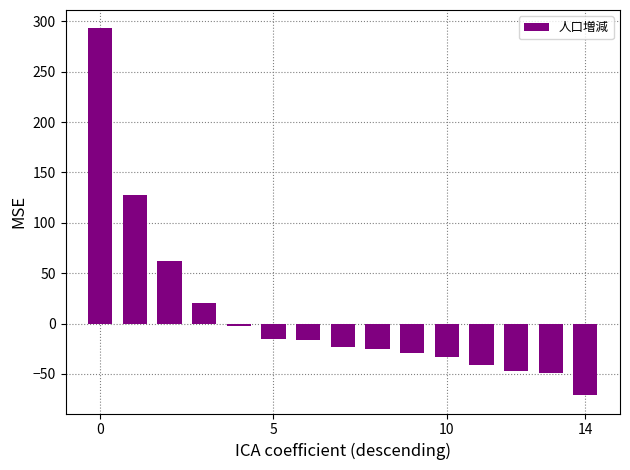

What is the value of the 10th bar from the left?

-29